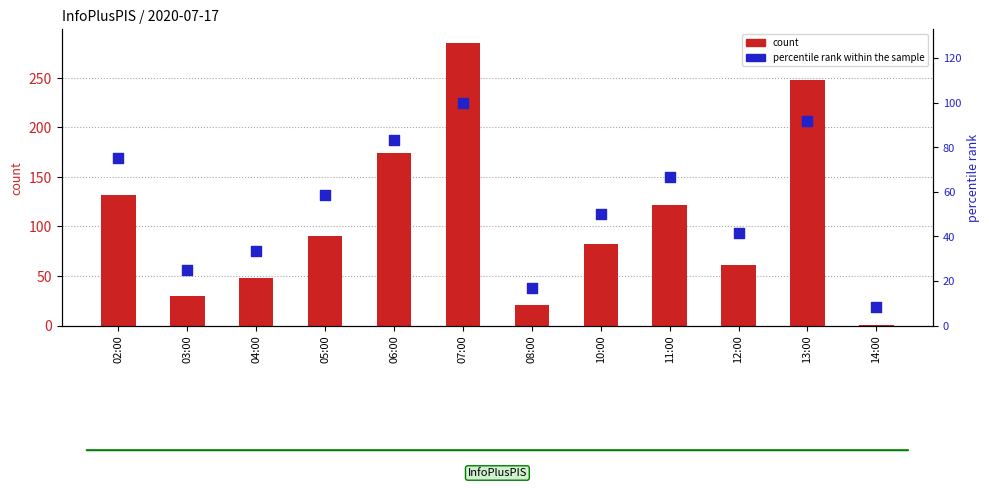

What is the total value across all series at 03:00?

55.0